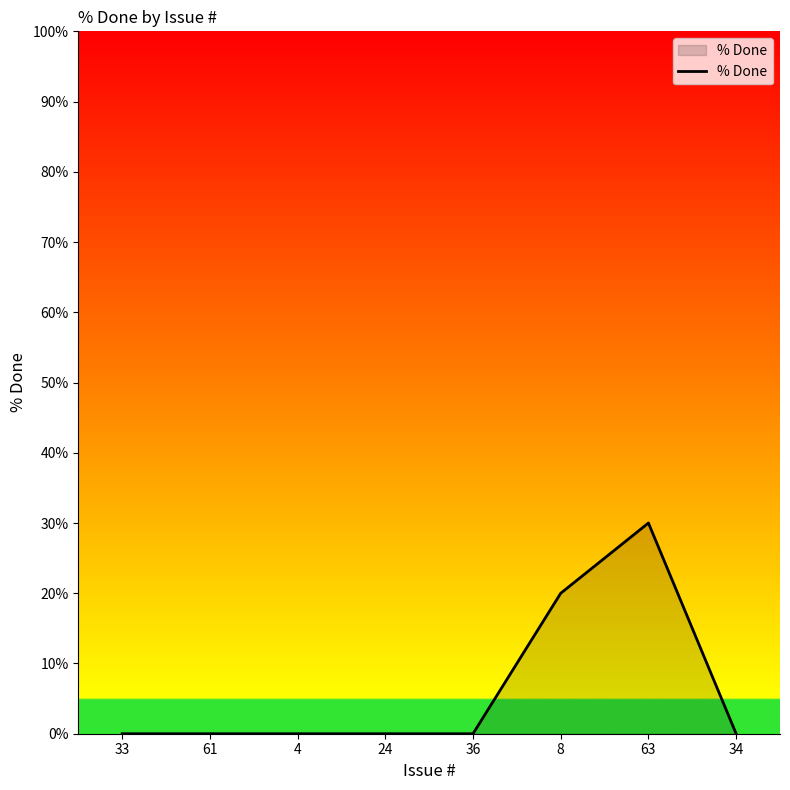

What is the maximum value shown in the chart?

30